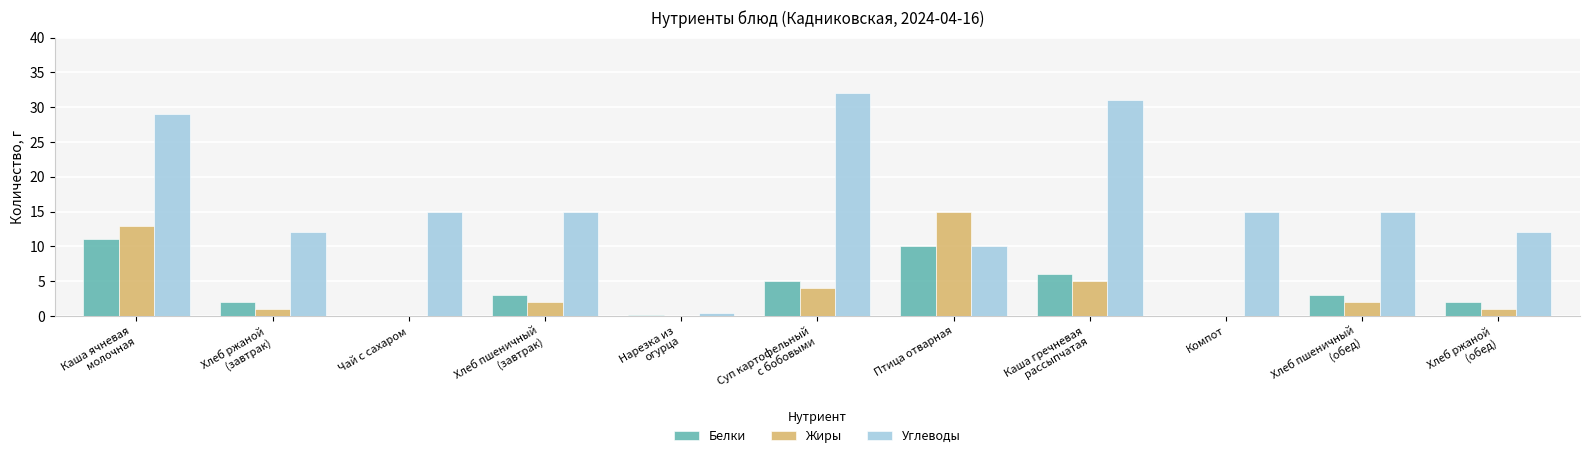

What is the sum of all Углеводы values?

186.5